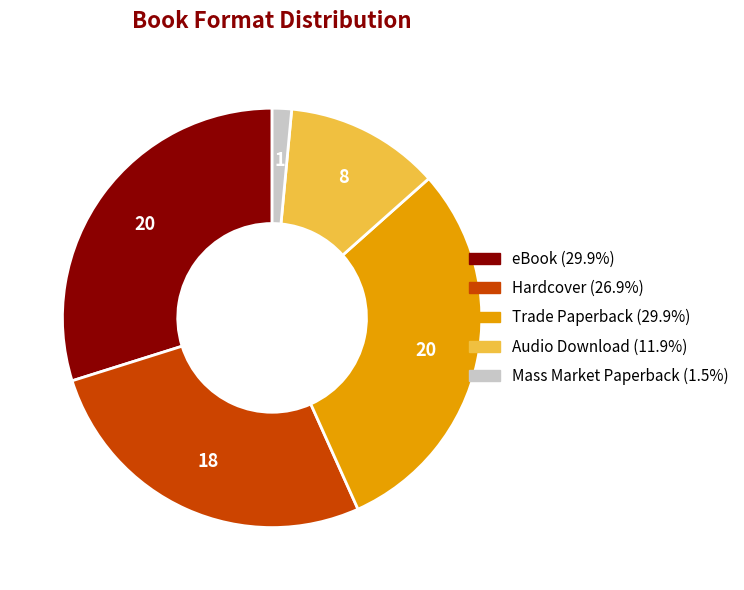

Approximately how many times larger is the value at Mass Market Paperback compared to Trade Paperback?

0.1